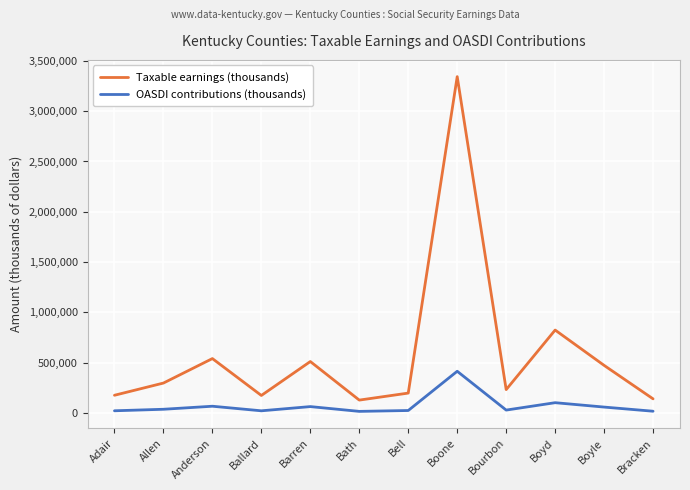

What is the sum of all Taxable earnings (thousands) values?

7039419